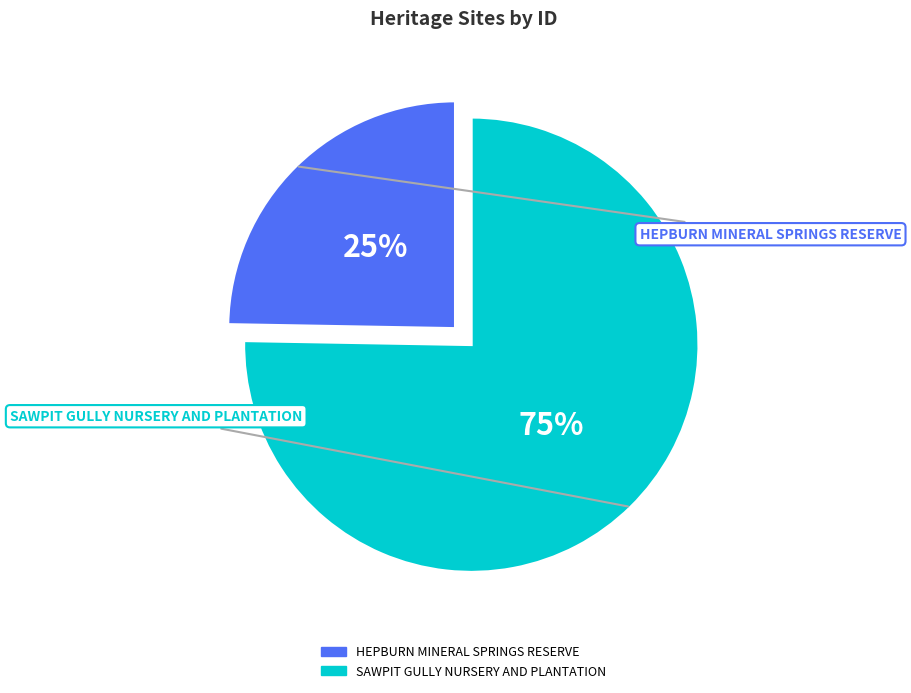

What is the ratio of the value at SAWPIT GULLY NURSERY AND PLANTATION to the value at HEPBURN MINERAL SPRINGS RESERVE?

3.0